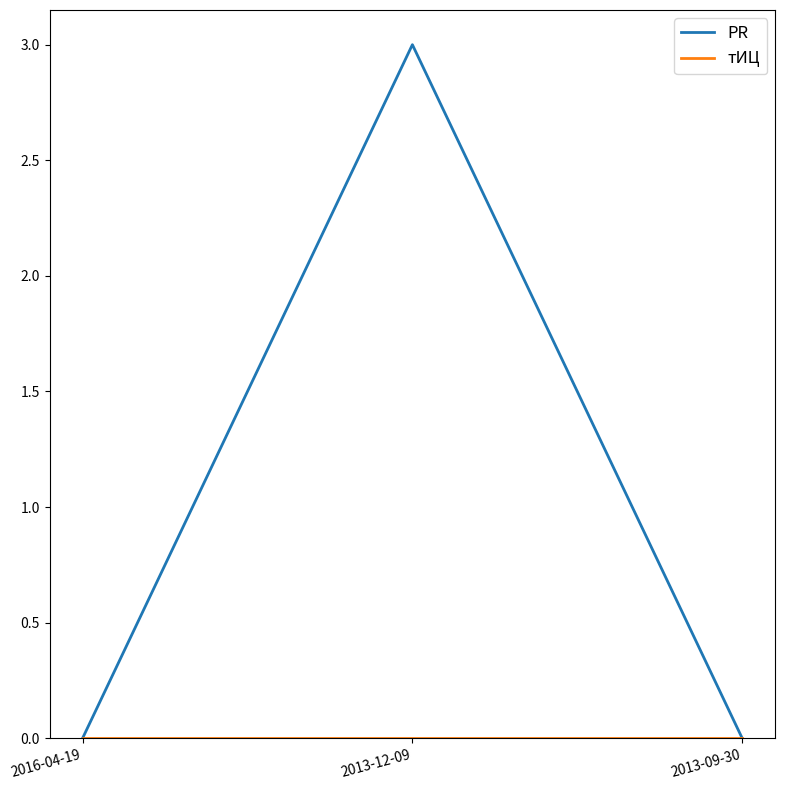

What is the maximum value shown in the chart?

3